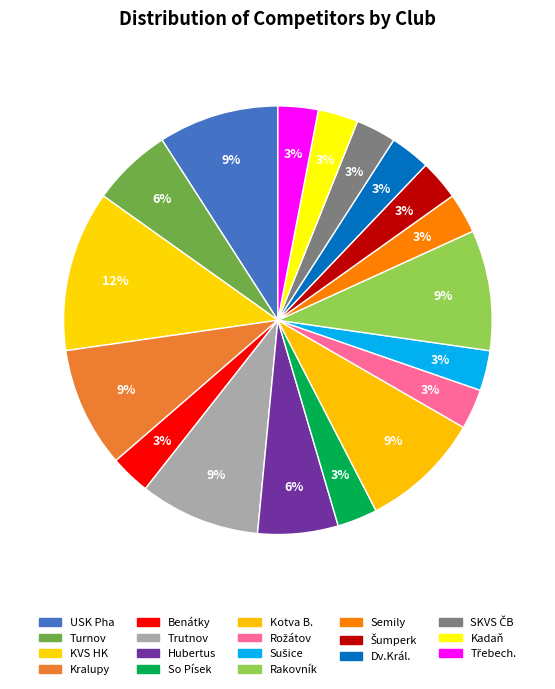

What is the ratio of the value at Trutnov to the value at Hubertus?

1.5